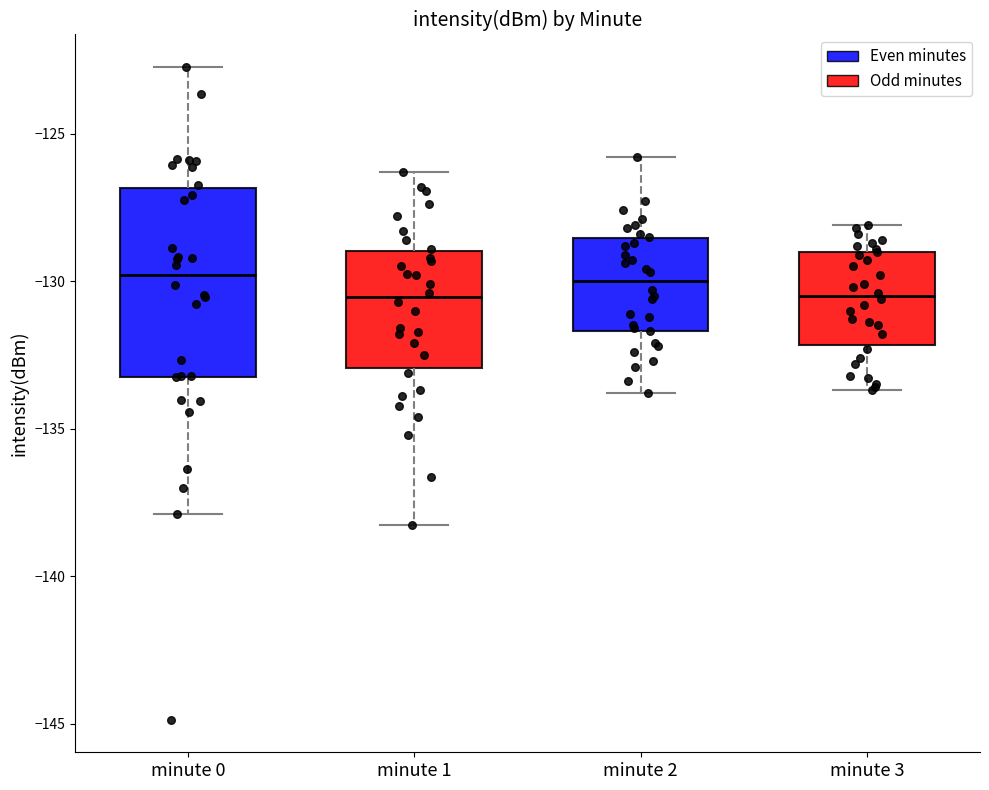

Reading left to right, transcribe this box plot: for each box, give where its median line is, the range the box spans, and where its two whiskers end, as read against the y-axis. The values are not printed on the chart, so give them approximately, as read against the axis.

minute 0: median -130.0, box -133.0 to -127.0, whiskers -138.0 to -122.5
minute 1: median -130.5, box -133.0 to -129.0, whiskers -138.5 to -126.5
minute 2: median -130.0, box -131.5 to -128.5, whiskers -134.0 to -126.0
minute 3: median -130.5, box -132.0 to -129.0, whiskers -133.5 to -128.0